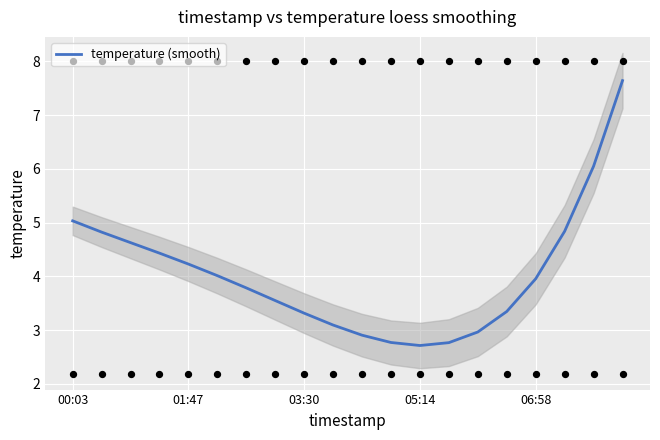

What is the lowest value of the temperature (smooth) series?

2.7